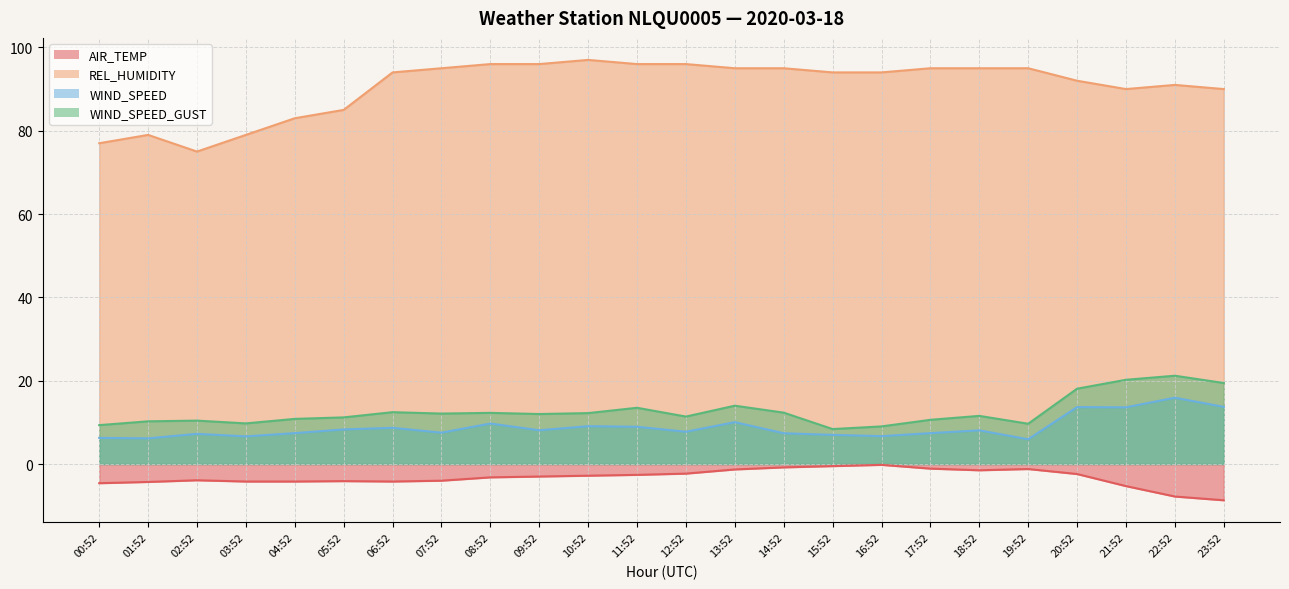

What is the label of the 8th point from the left?

07:52